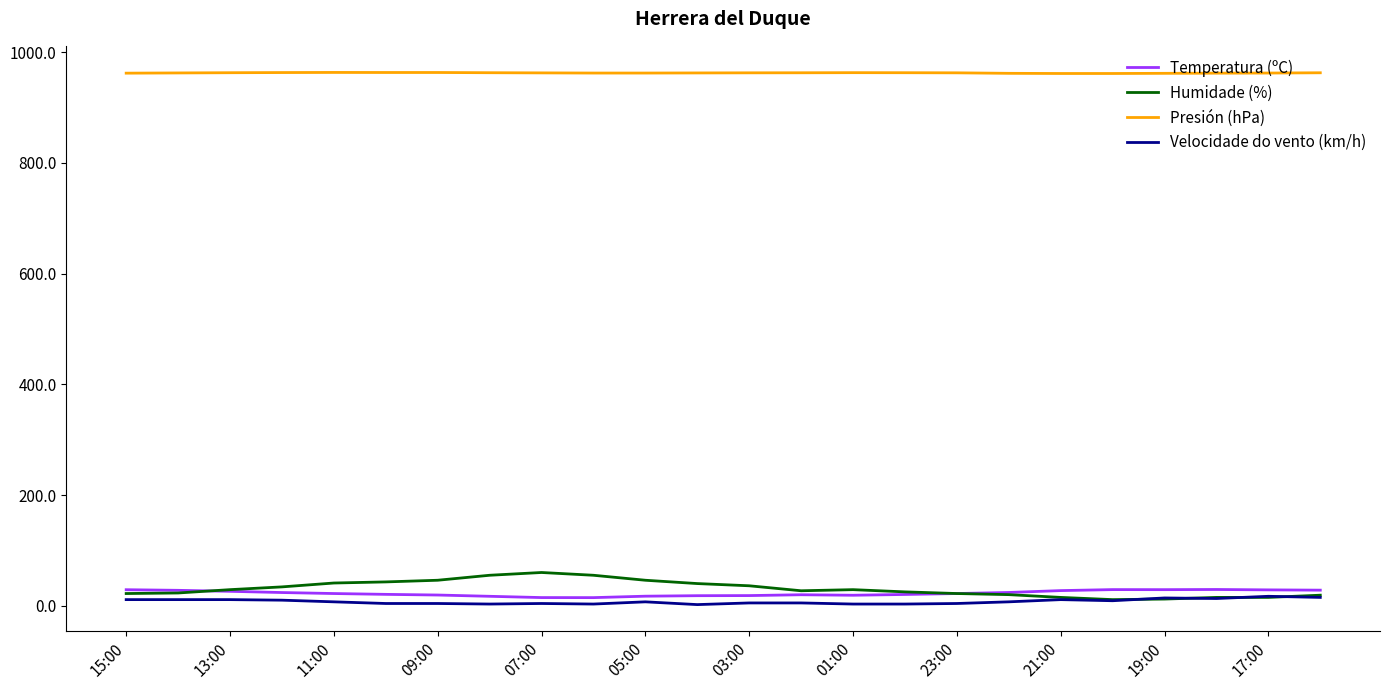

Which series has the largest total across all categories?

Presión (hPa)